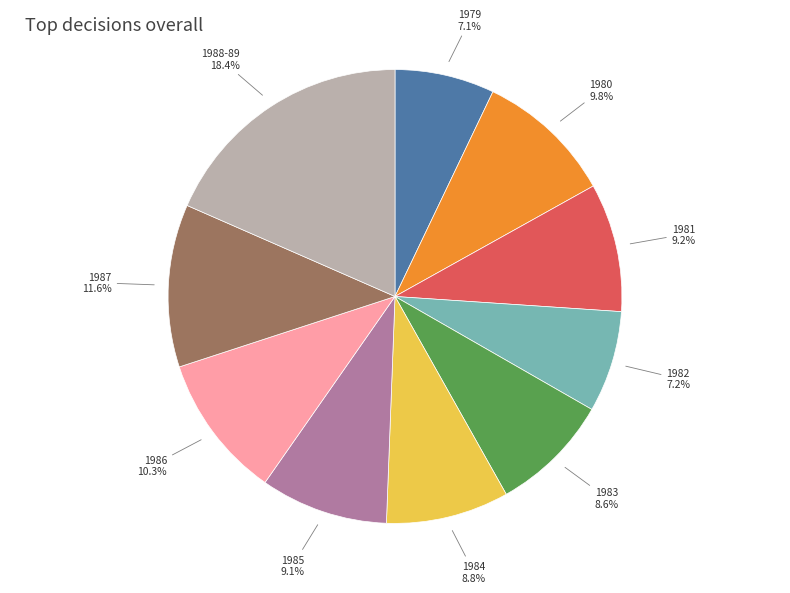

Is there any slice that represents more than half of the pie?

No